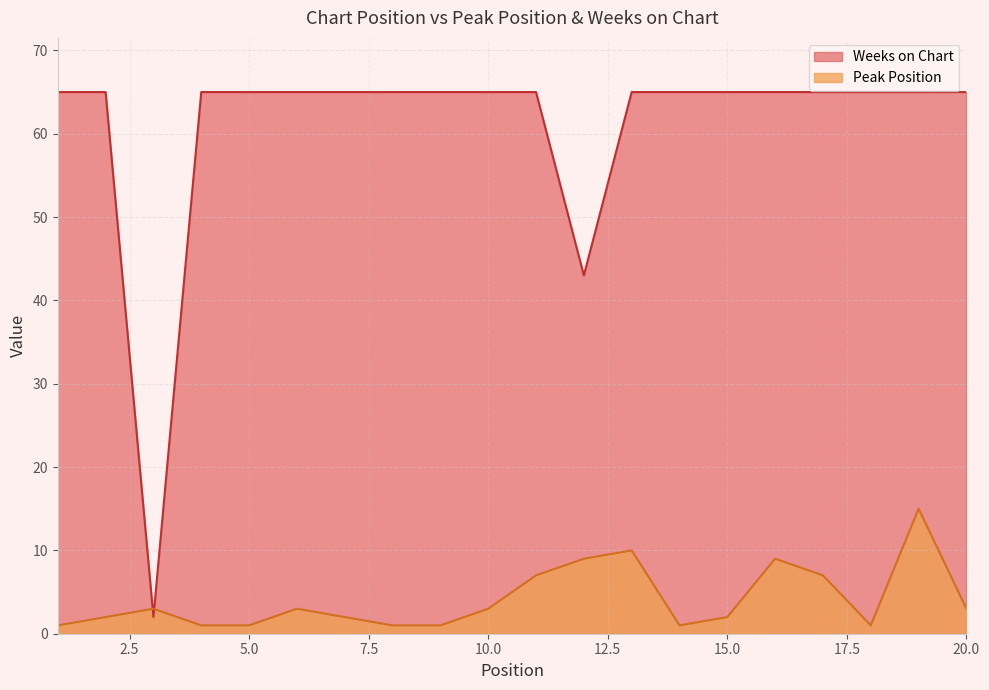

In Peak Position, how many points are higher than both neighbors (excluding endpoints)?

5